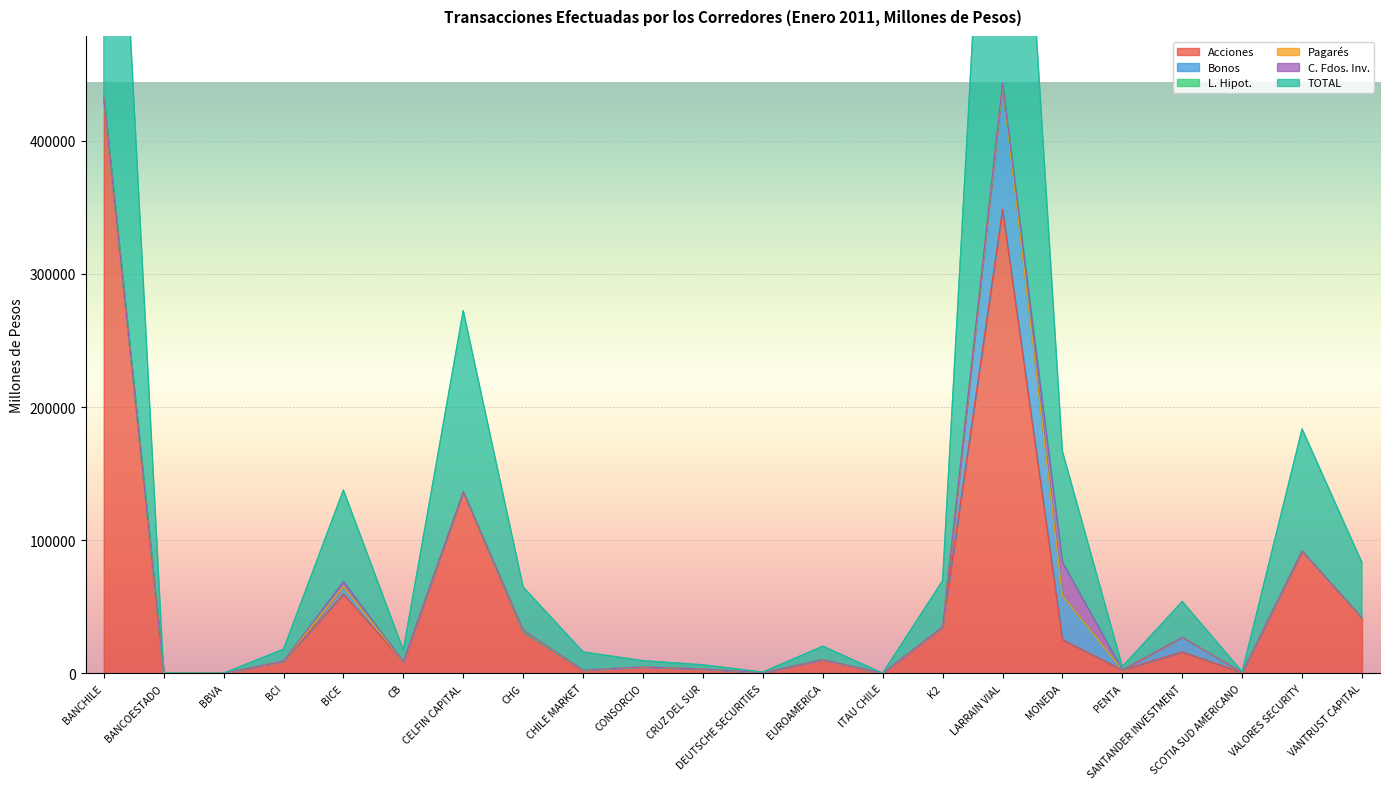

What are all the series names shown in the legend?

Acciones, Bonos, L. Hipot., Pagarés, C. Fdos. Inv., TOTAL